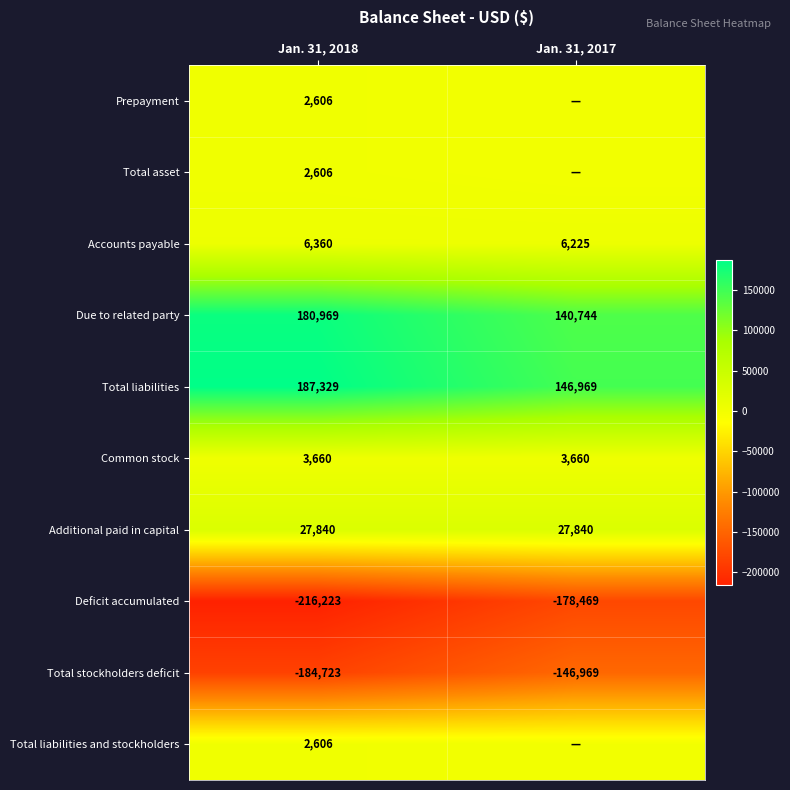

Count the number of categories in the chart.

2